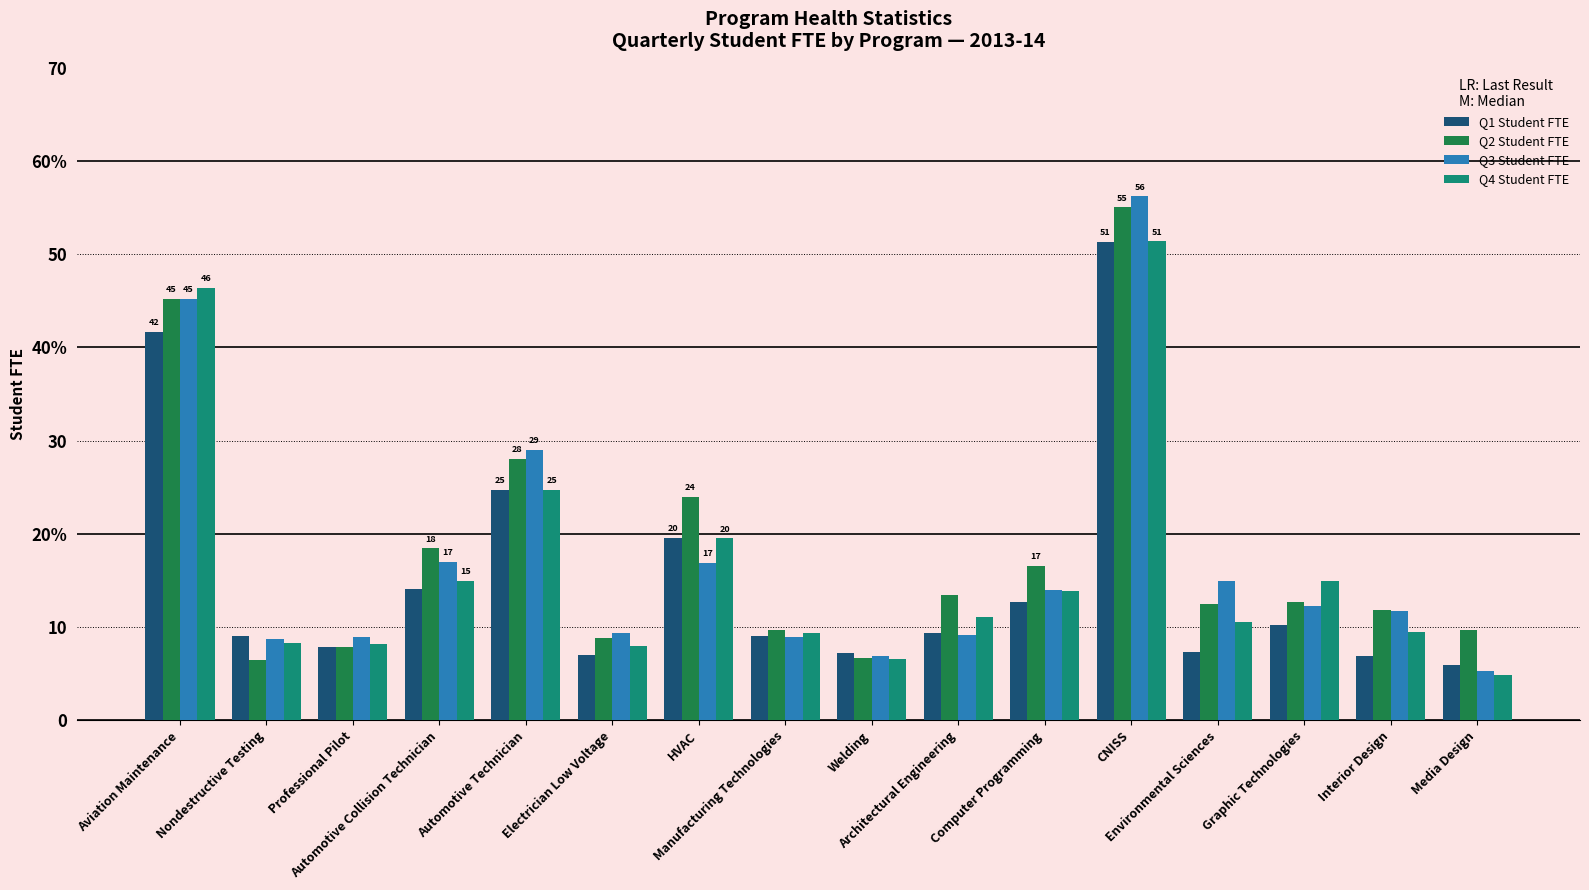

Reading right to left, extract all data points from this chart.

Q1 Student FTE: Media Design=5.9	Interior Design=6.9	Graphic Technologies=10.2	Environmental Sciences=7.4	CNISS=51.3	Computer Programming=12.7	Architectural Engineering=9.3	Welding=7.2	Manufacturing Technologies=9.1	HVAC=19.6	Electrician Low Voltage=7.0	Automotive Technician=24.7	Automotive Collision Technician=14.1	Professional Pilot=7.8	Nondestructive Testing=9.1	Aviation Maintenance=41.7
Q2 Student FTE: Media Design=9.7	Interior Design=11.8	Graphic Technologies=12.7	Environmental Sciences=12.5	CNISS=55.0	Computer Programming=16.6	Architectural Engineering=13.5	Welding=6.7	Manufacturing Technologies=9.7	HVAC=24.0	Electrician Low Voltage=8.9	Automotive Technician=28.0	Automotive Collision Technician=18.5	Professional Pilot=7.9	Nondestructive Testing=6.5	Aviation Maintenance=45.2
Q3 Student FTE: Media Design=5.3	Interior Design=11.8	Graphic Technologies=12.2	Environmental Sciences=14.9	CNISS=56.2	Computer Programming=14.0	Architectural Engineering=9.1	Welding=6.9	Manufacturing Technologies=9.0	HVAC=16.9	Electrician Low Voltage=9.3	Automotive Technician=29.0	Automotive Collision Technician=17.0	Professional Pilot=9.0	Nondestructive Testing=8.8	Aviation Maintenance=45.2
Q4 Student FTE: Media Design=4.9	Interior Design=9.4	Graphic Technologies=14.9	Environmental Sciences=10.6	CNISS=51.4	Computer Programming=13.9	Architectural Engineering=11.0	Welding=6.6	Manufacturing Technologies=9.4	HVAC=19.5	Electrician Low Voltage=7.9	Automotive Technician=24.8	Automotive Collision Technician=15.0	Professional Pilot=8.2	Nondestructive Testing=8.3	Aviation Maintenance=46.4